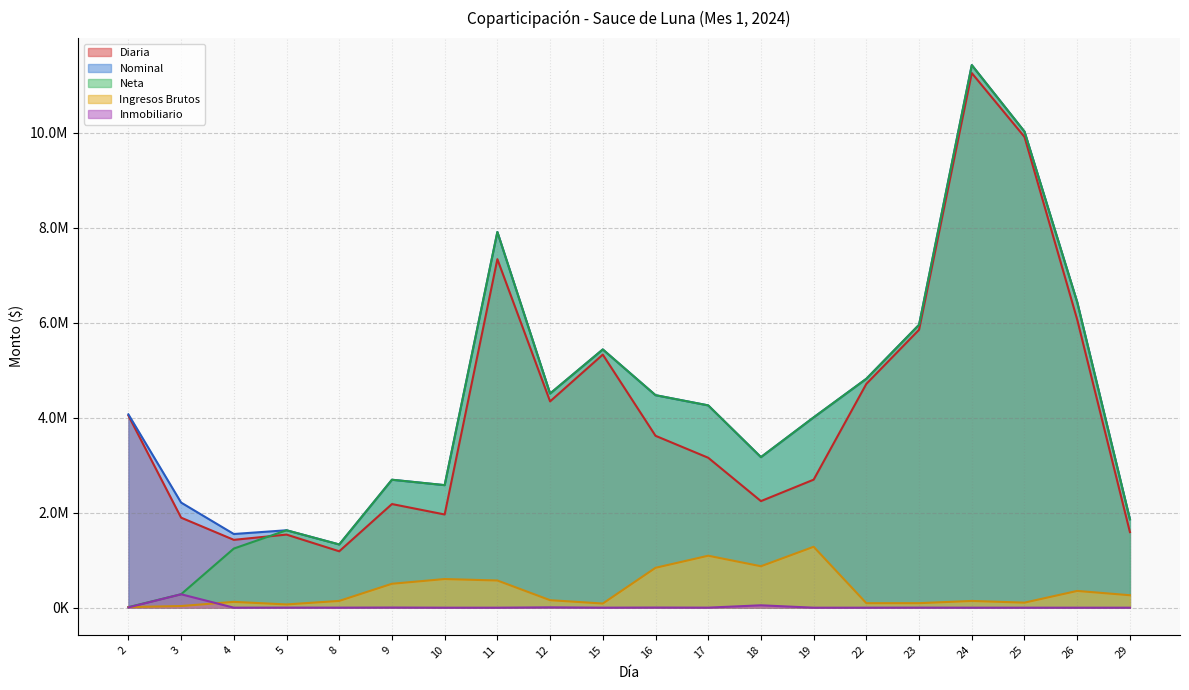

At how many categories does at least one series exceed 6332047?

4